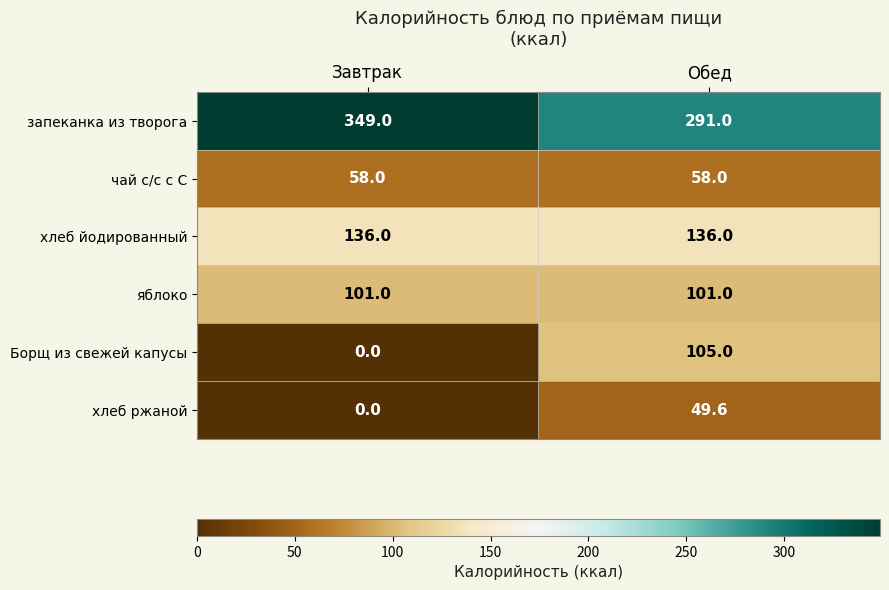

Which label corresponds to the largest value in the chart?

Завтрак